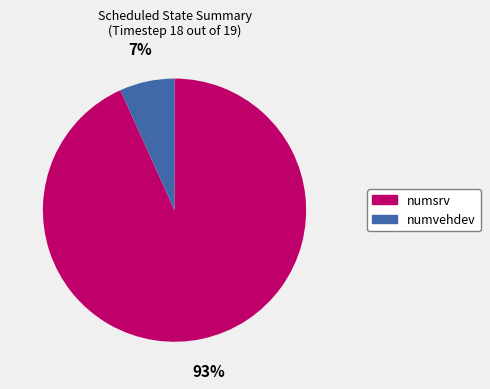

Is numsrv the majority of the pie?

Yes